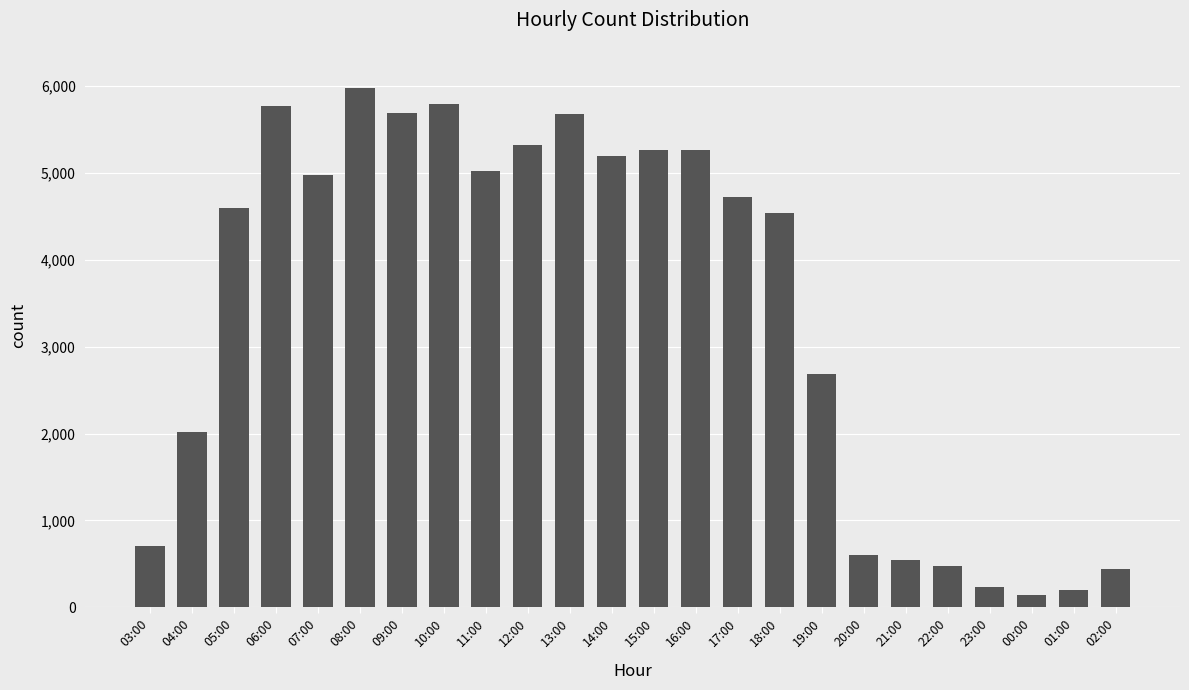

What is the value of the 10th bar from the left?

5323